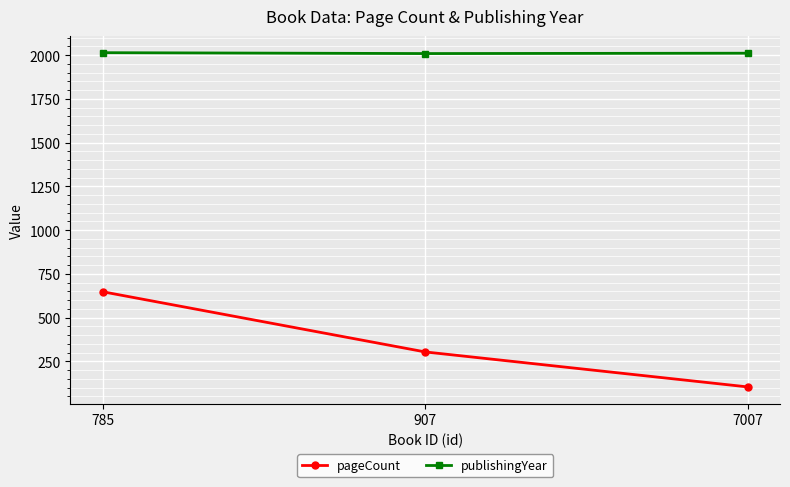

What is the sum of the publishingYear values at 785 and 7007?

4025